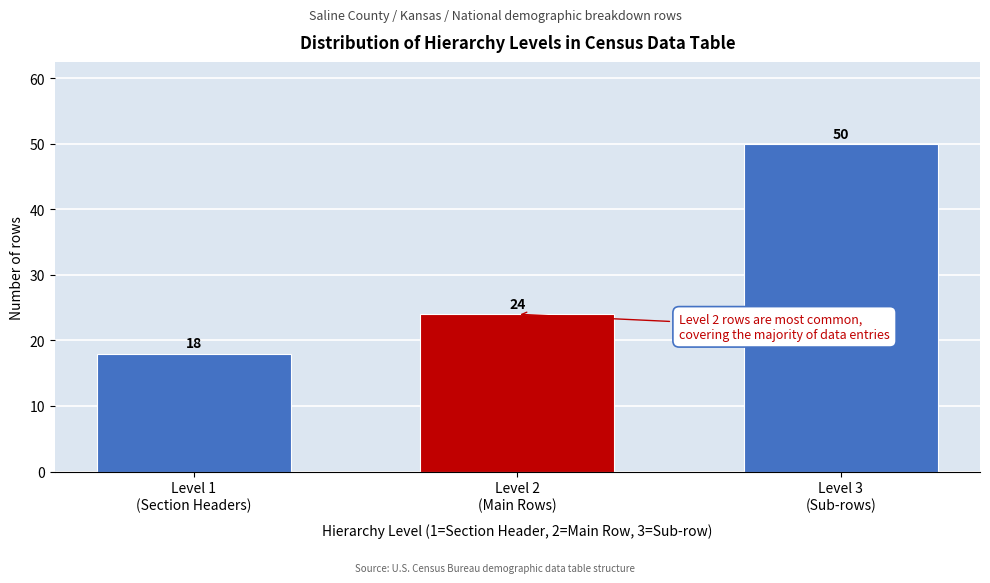

Reading left to right, extract all data points from this chart.

18	24	50